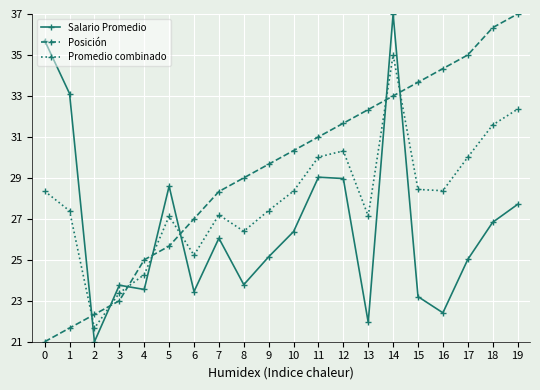

The value of Posición at 2 is 13.3. True or false?

False